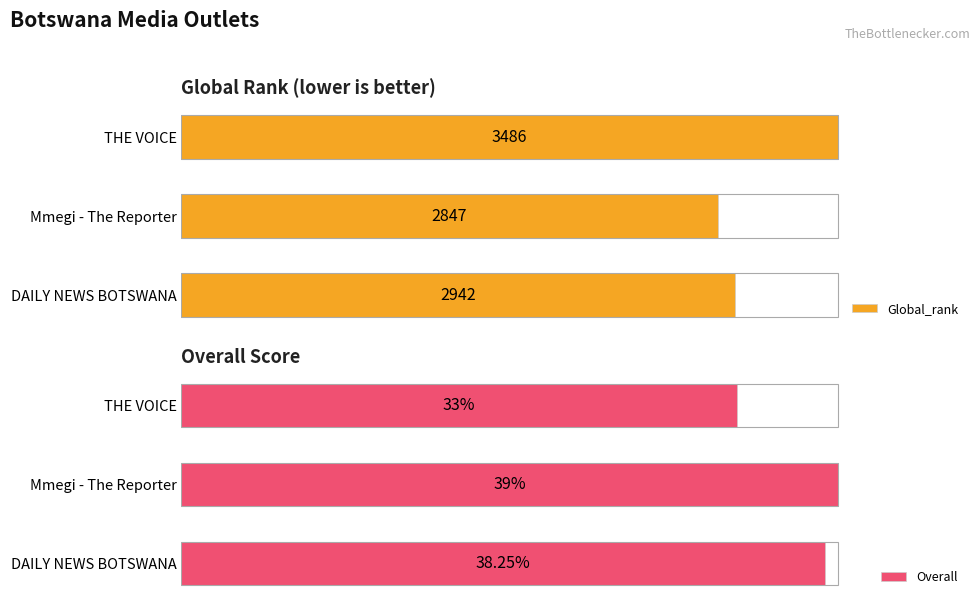

What are all the series names shown in the legend?

Global_rank, Overall